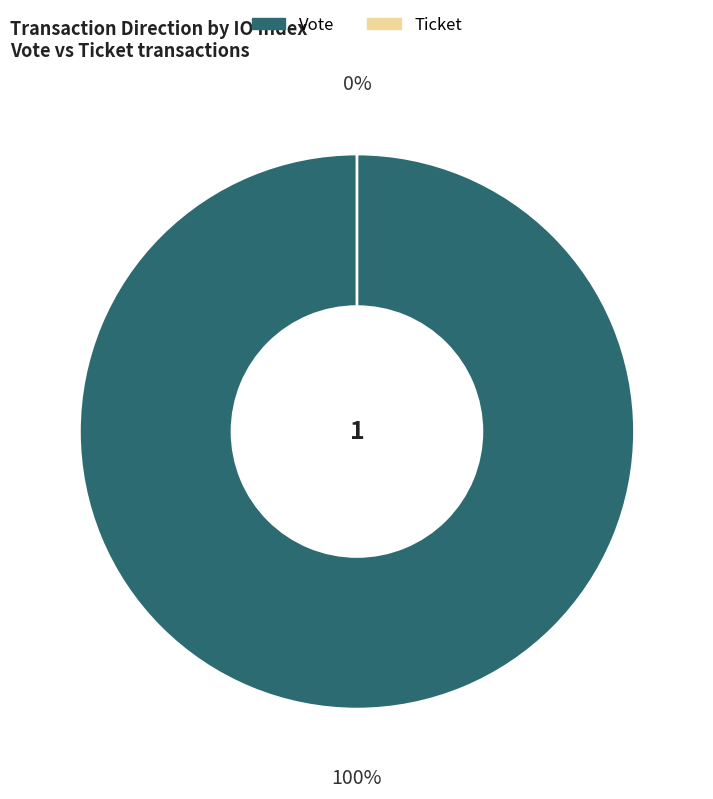

Count the number of slices in the pie.

2